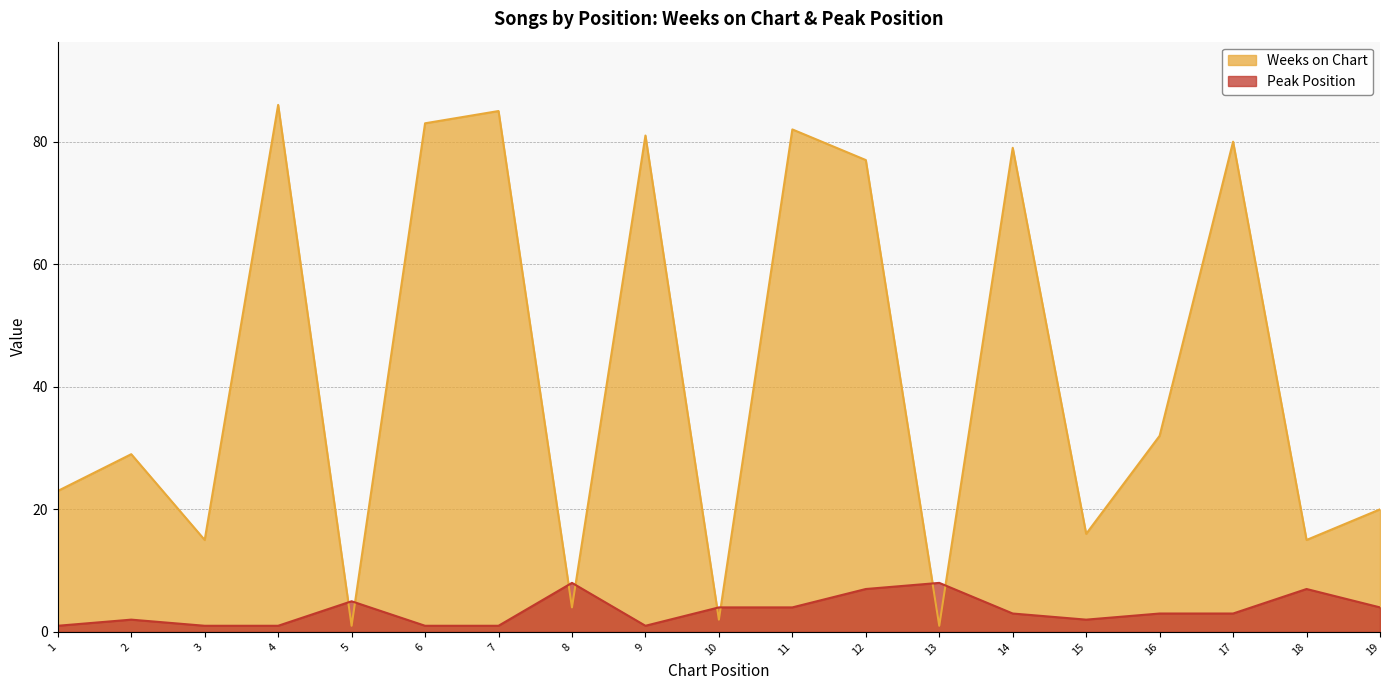

The Peak Position series shows 8 at 13. True or false?

True